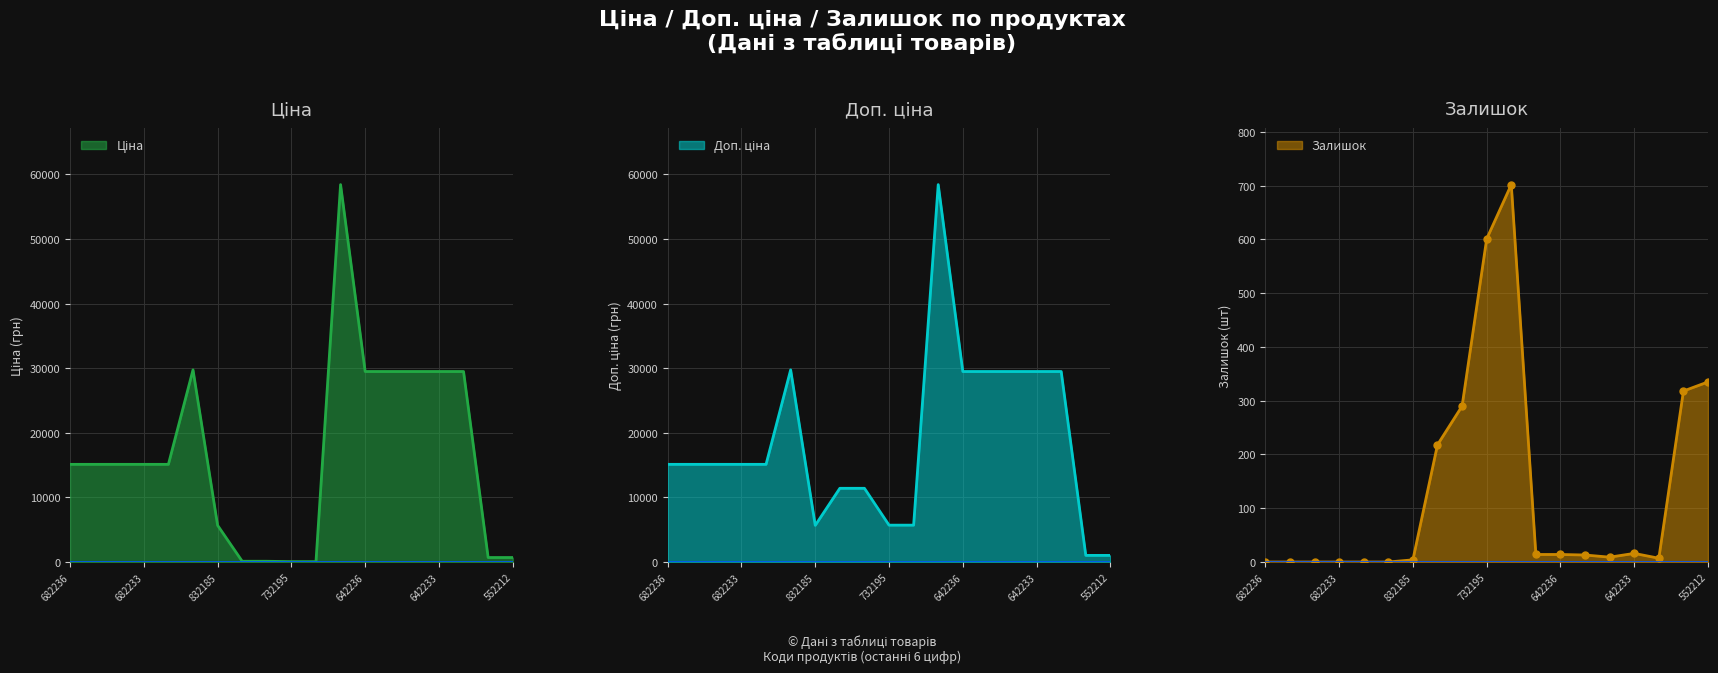

What is the highest value of the Залишок series?

702